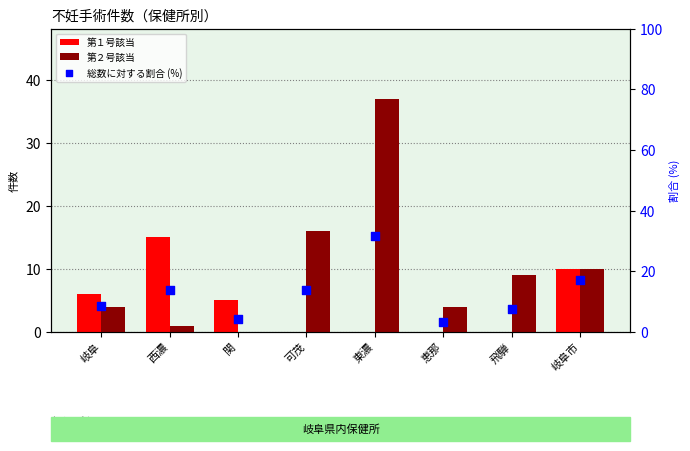

Which series has the largest total across all categories?

総数に対する割合 (%)